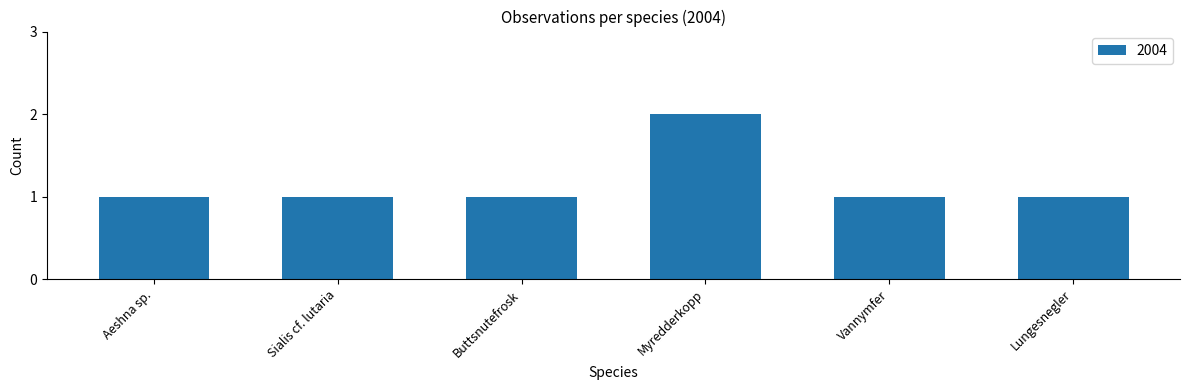

What position from the left is Lungesnegler?

6